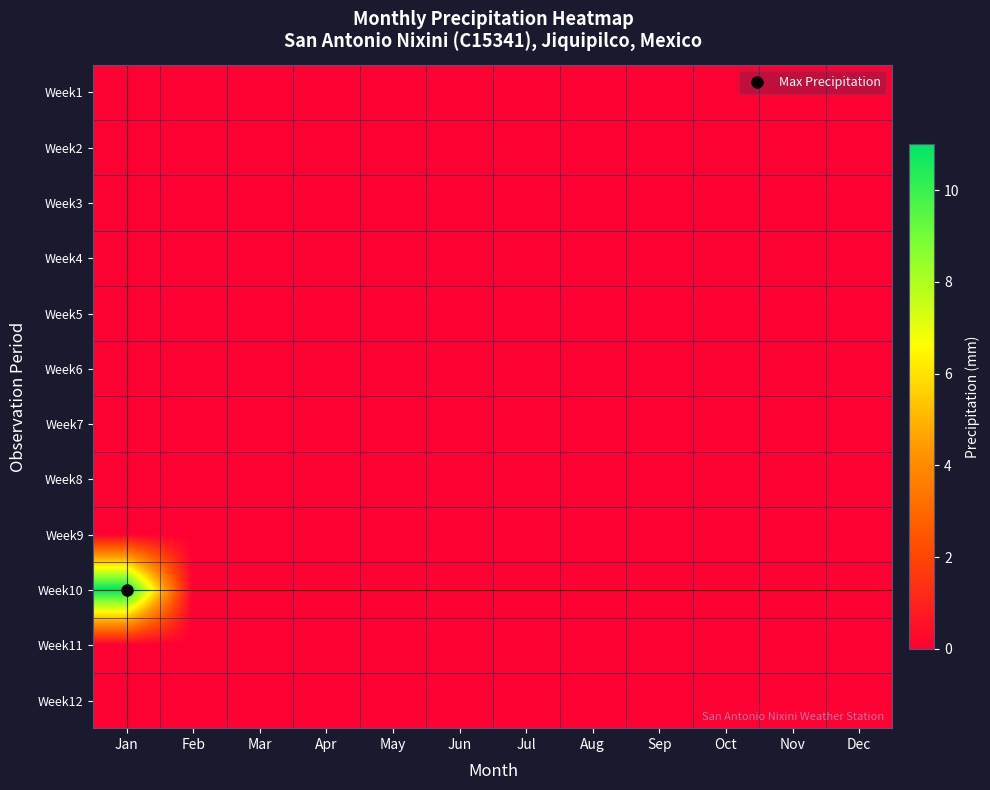

Which series has the widest spread of values?

Week10